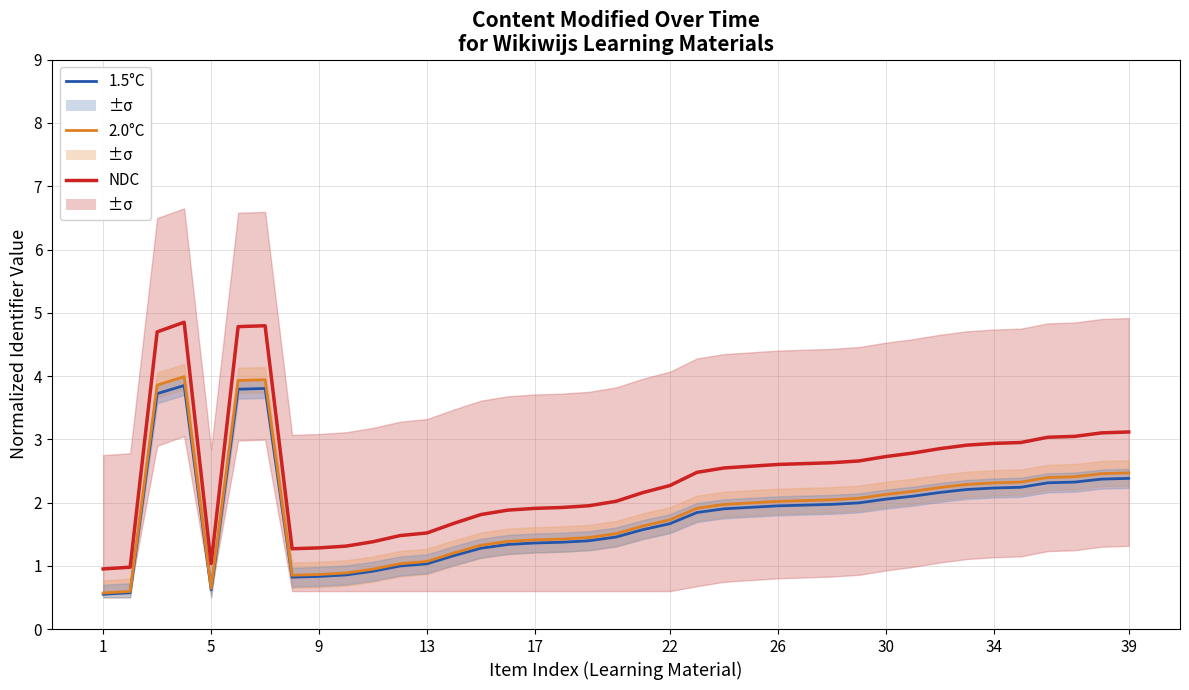

Between 35 and 38, which series saw the biggest shift?

NDC